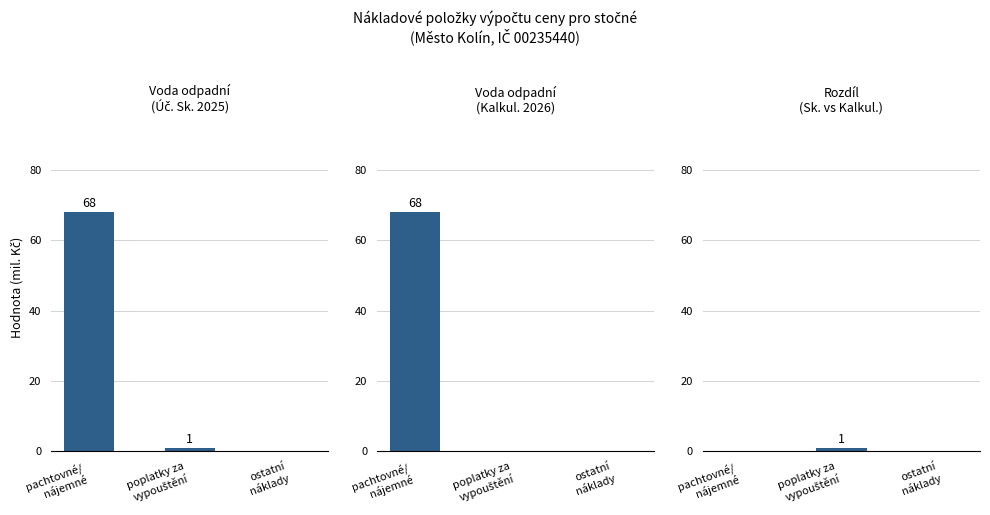

How many bars are there in each group?

3